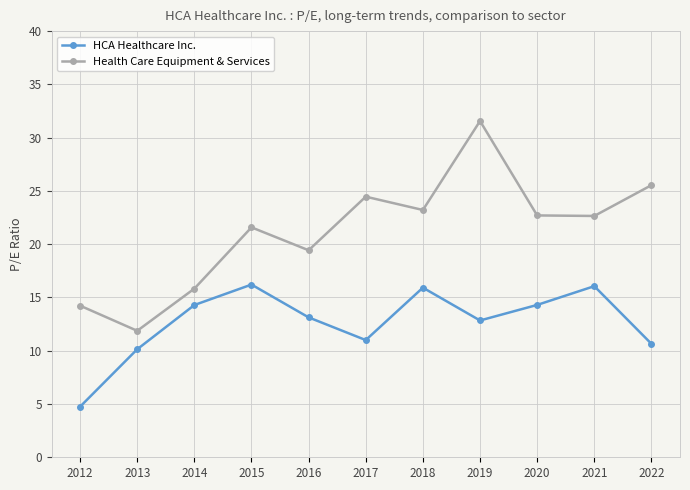

What is the average value of the HCA Healthcare Inc. series?

12.7